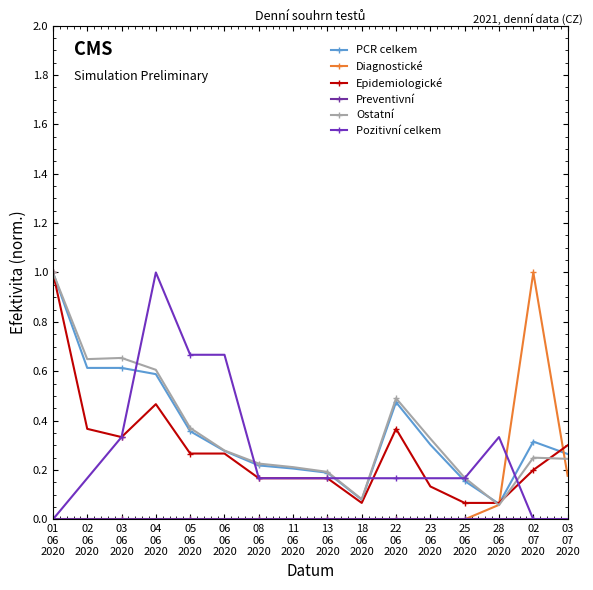

True or false: Epidemiologické has more than 0 interior local peaks.

True